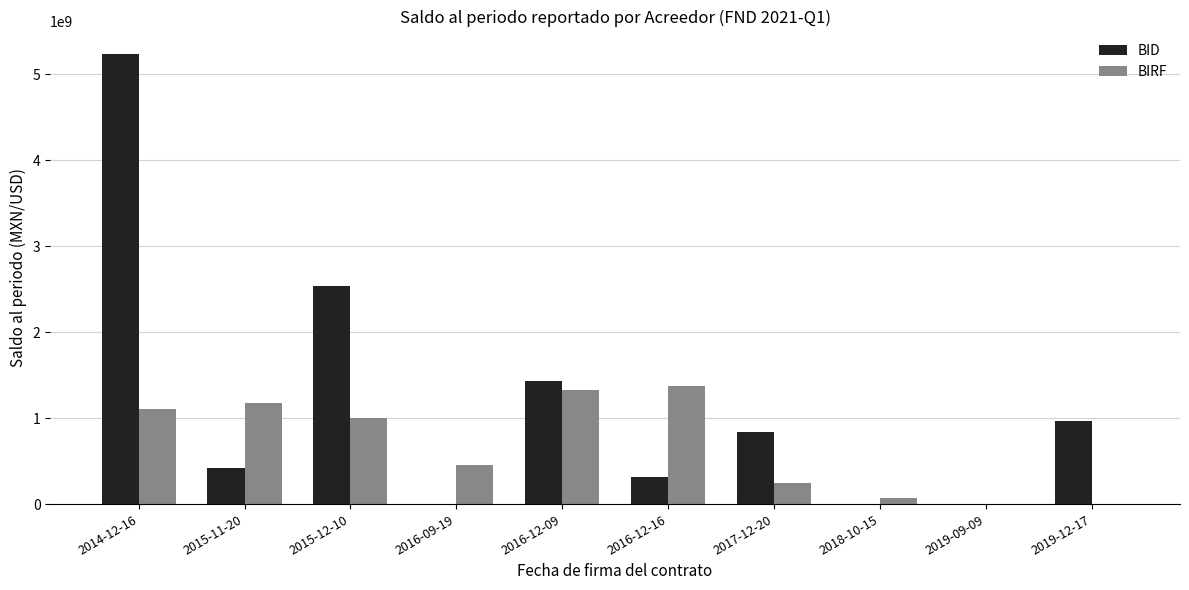

Which series has the largest total across all categories?

BID